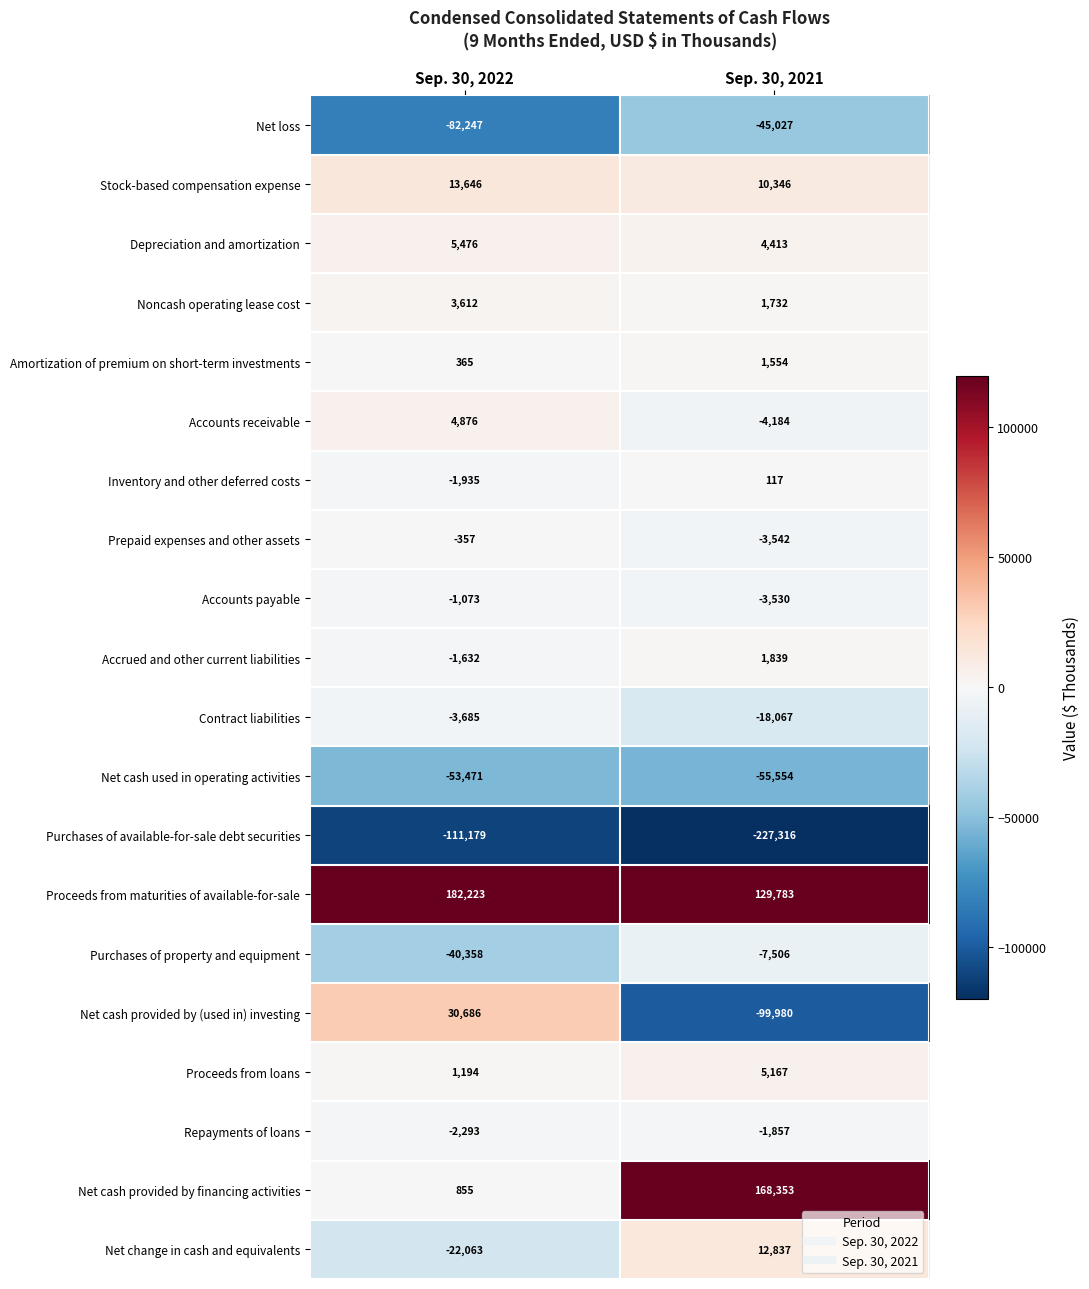

How many categories are shown in the chart?

2